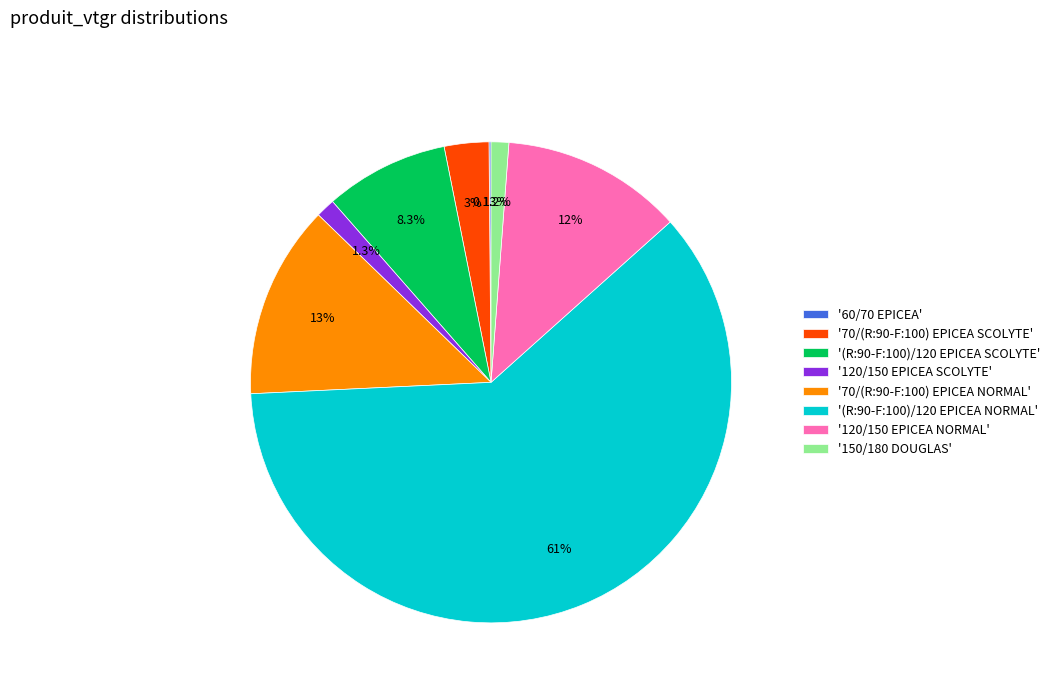

Do '120/150 EPICEA NORMAL' and '70/(R:90-F:100) EPICEA NORMAL' together represent more than half of the pie?

No